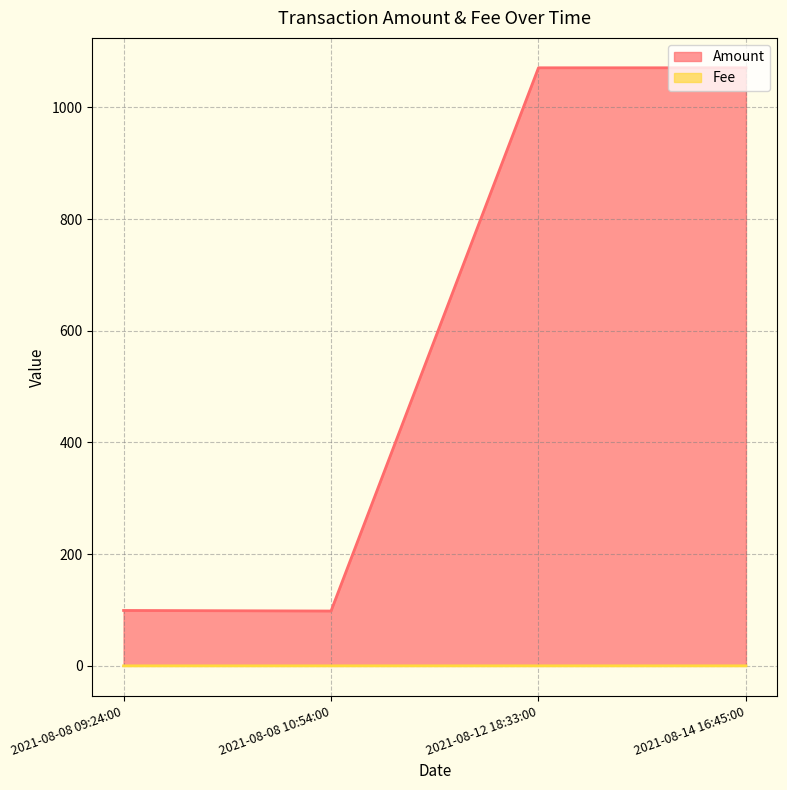

At which category does Amount reach its first local valley?

2021-08-08 10:54:00